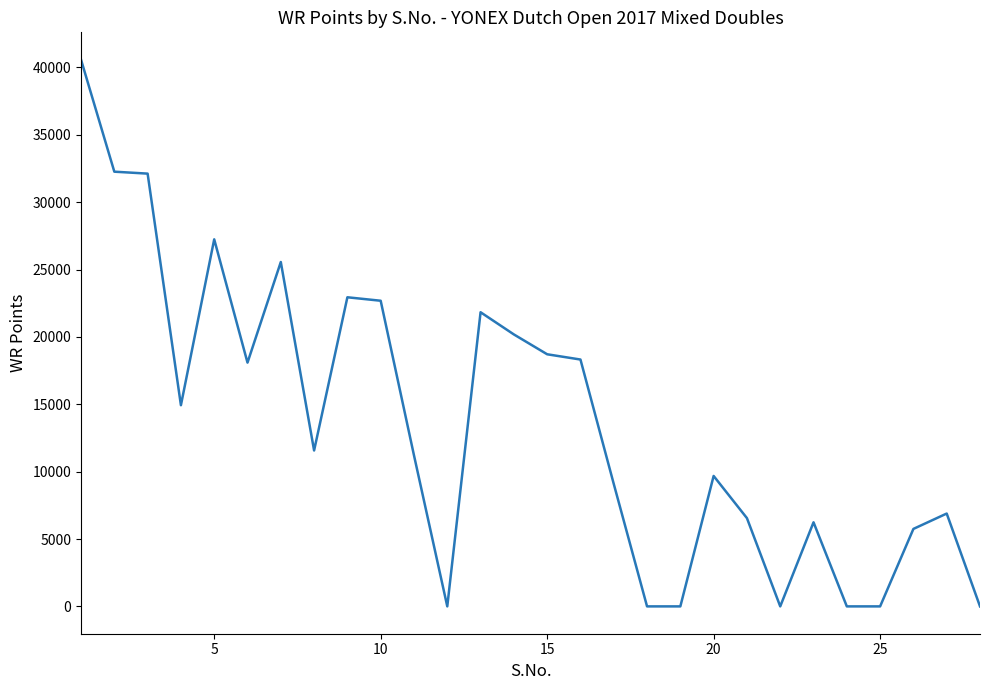

What is the greatest value displayed?

40574